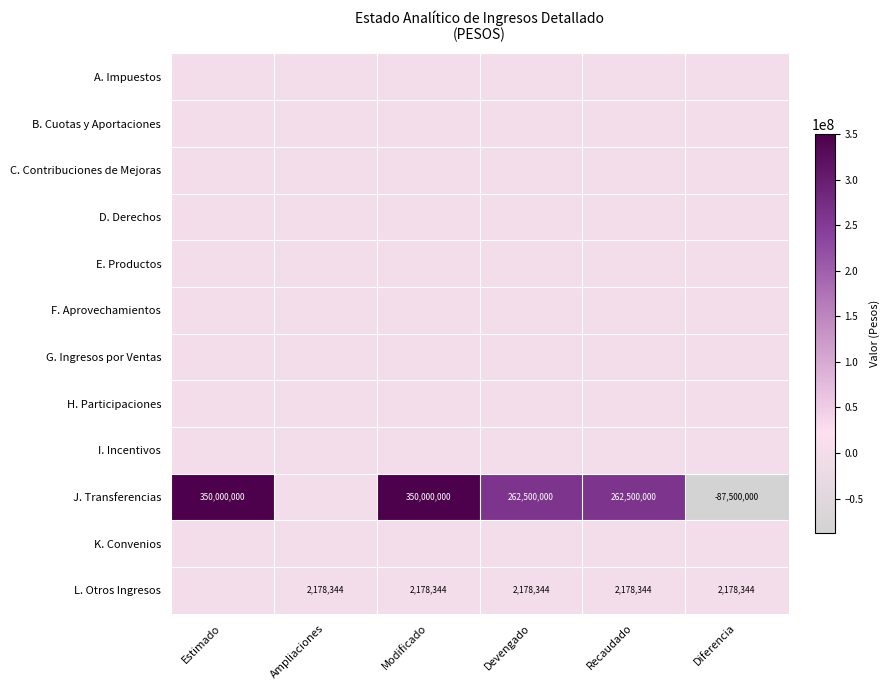

What is the total value across all series at Recaudado?

264678344